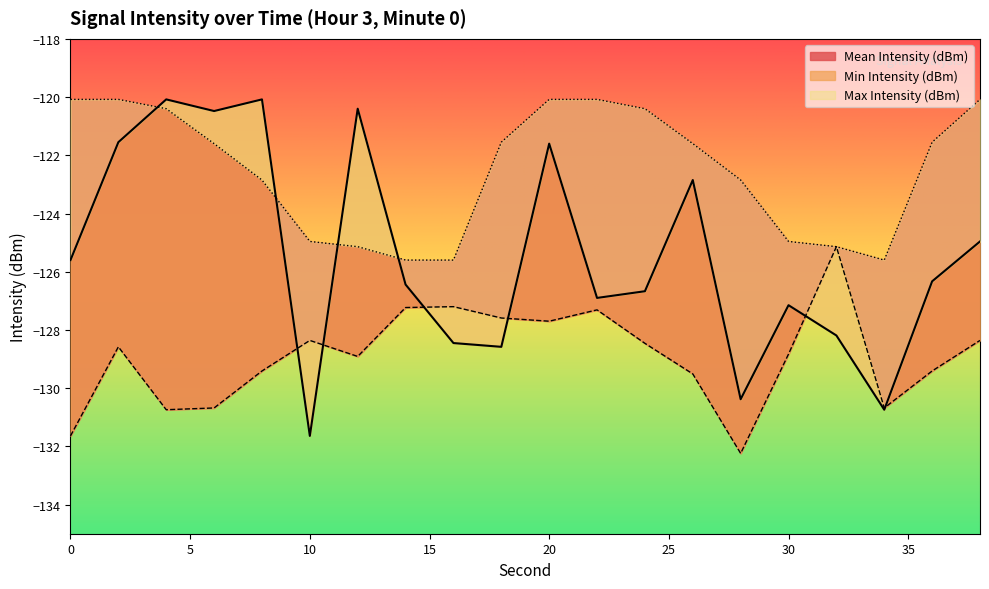

At which label is Mean Intensity (dBm) closest to -125?

38